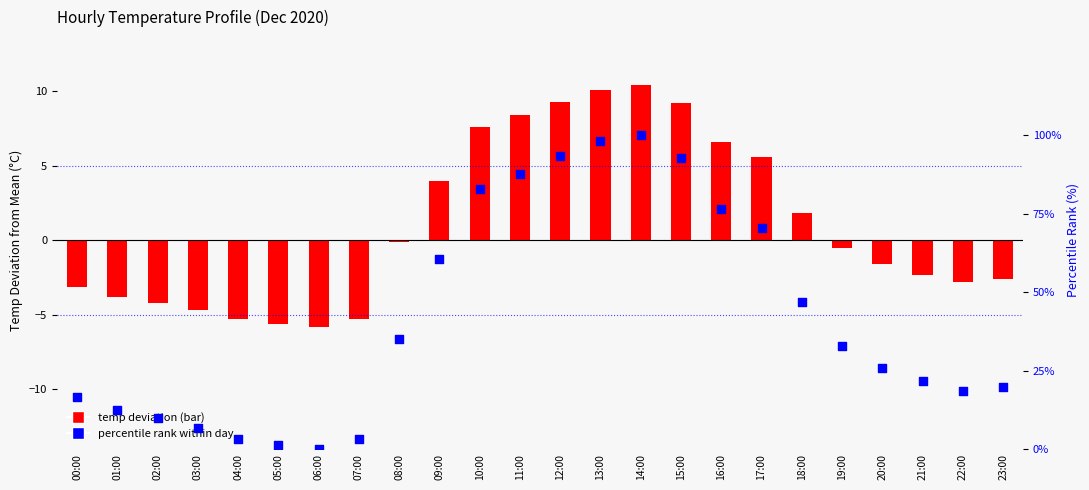

Which series has the widest spread of Y values?

percentile rank within day